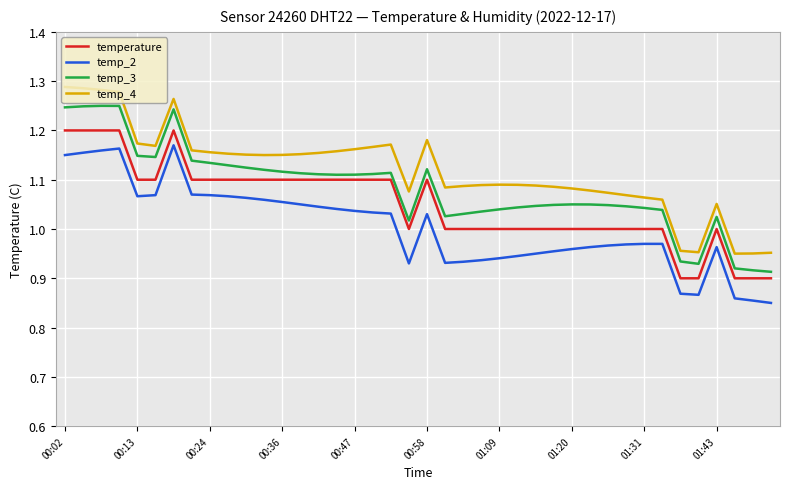

True or false: temp_2 and temp_4 intersect in this chart.

False